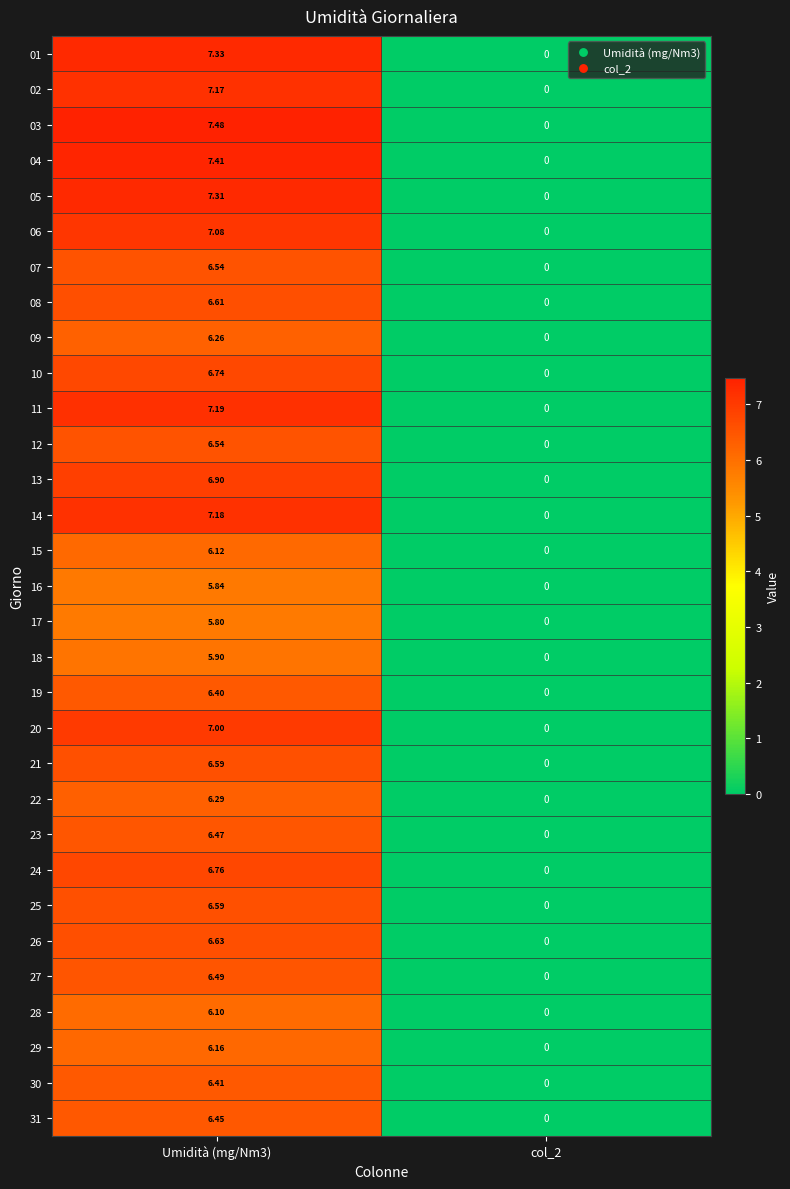

Is the value of 23 at col_2 greater than the value of 05 at Umidità (mg/Nm3)?

No